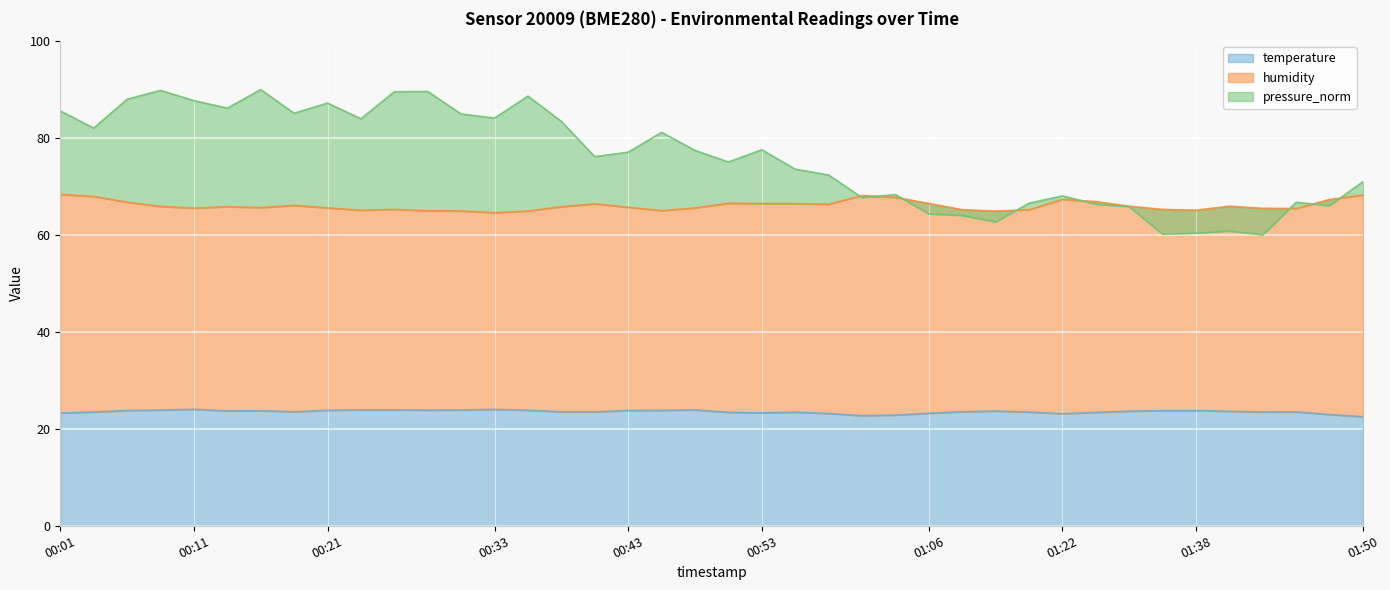

True or false: humidity and temperature intersect in this chart.

False